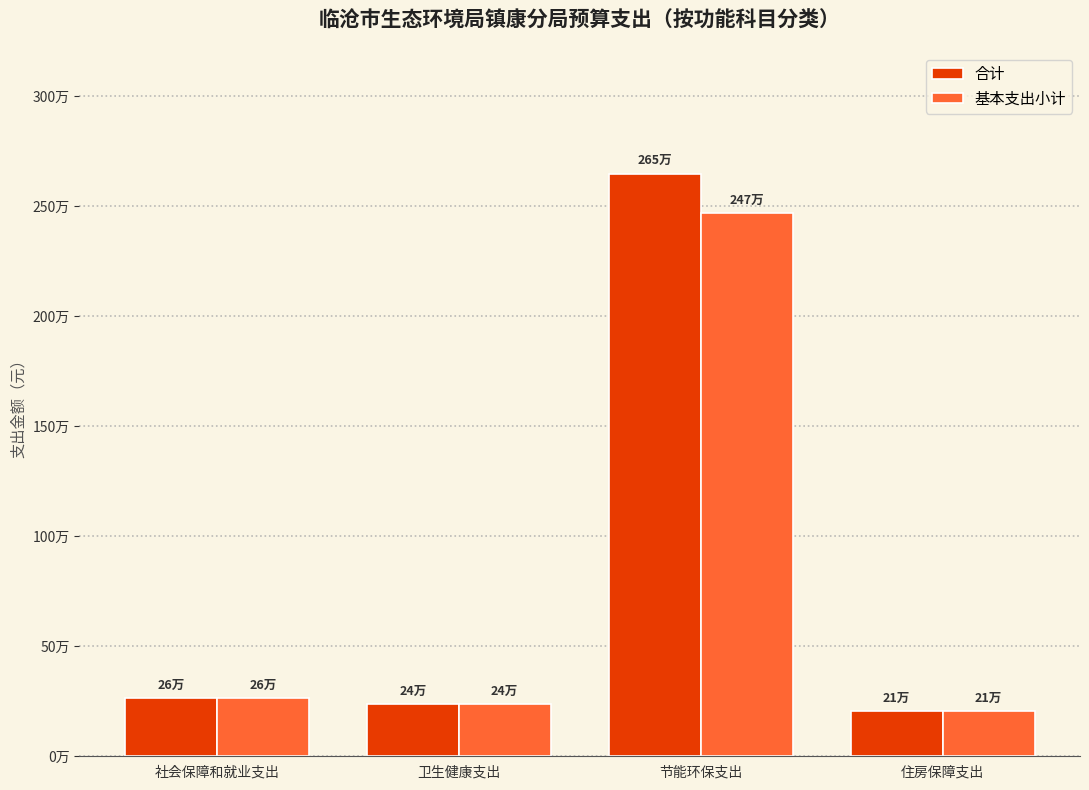

Does the chart contain any negative values?

No